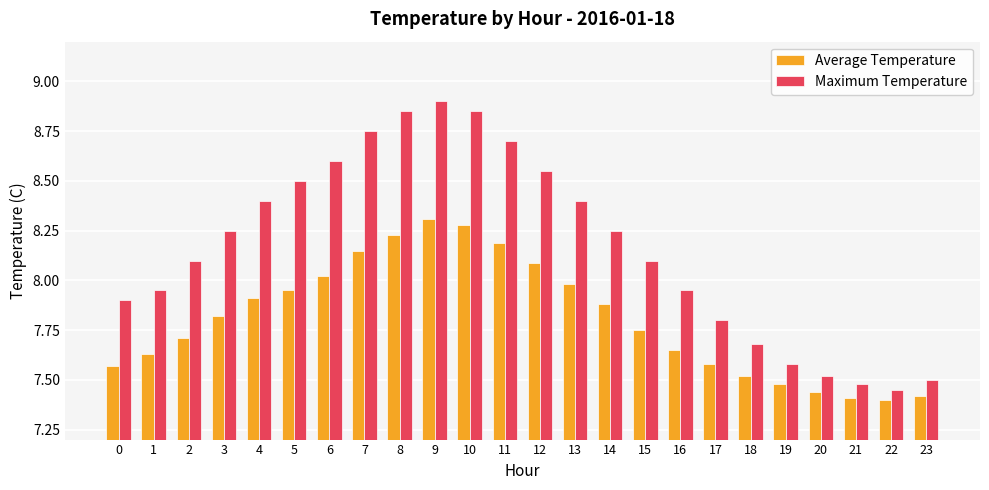

Which series changed the most between 1 and 14?

Maximum Temperature